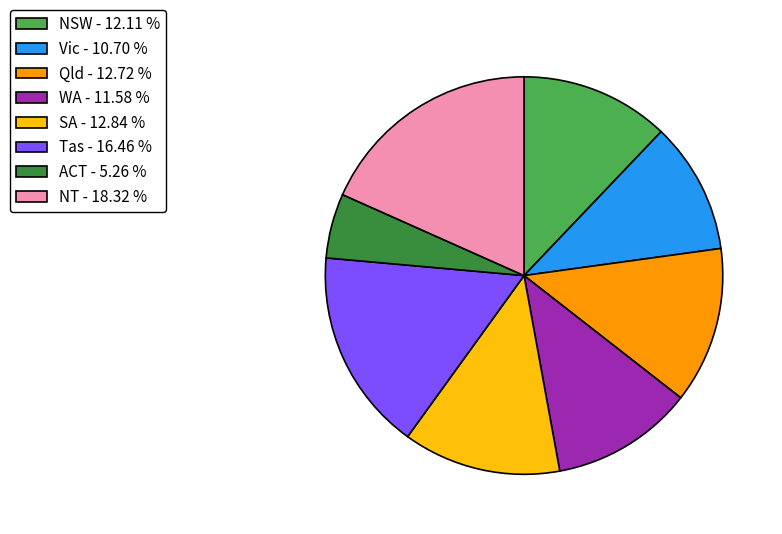

Does Qld - 12.72 % account for over 50% of the chart?

No